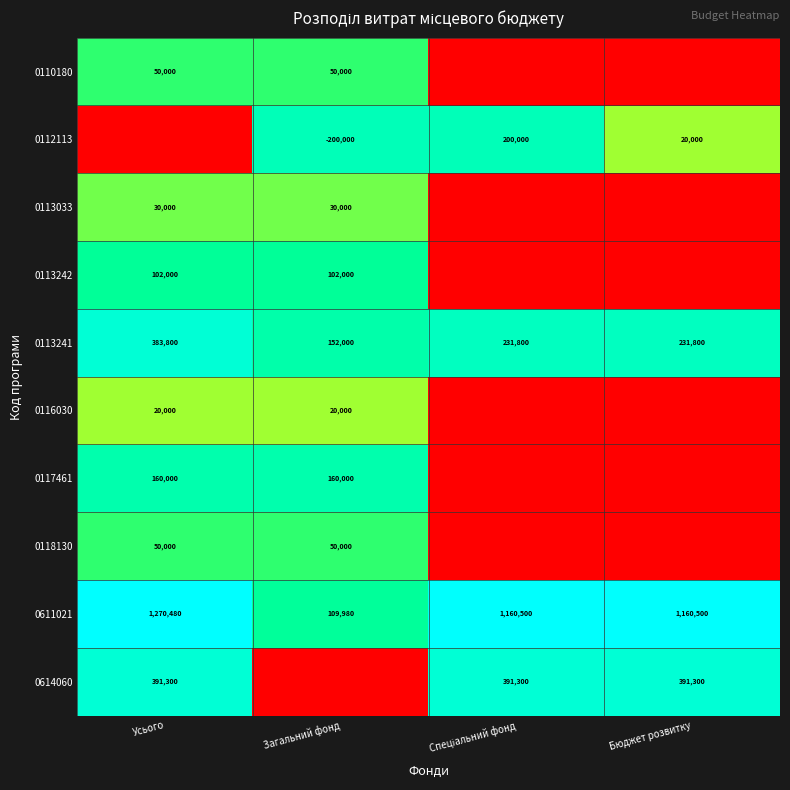

What value does the 0611021 series have at Загальний фонд?

109980